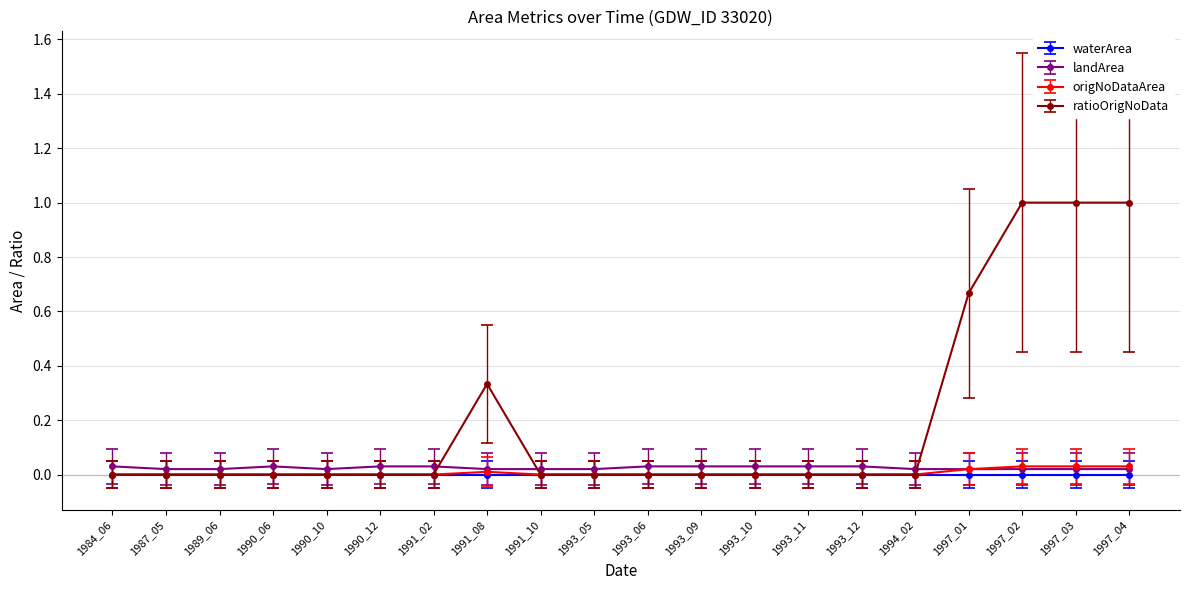

The ratioOrigNoData series shows -0.6 at 1993_05. True or false?

False